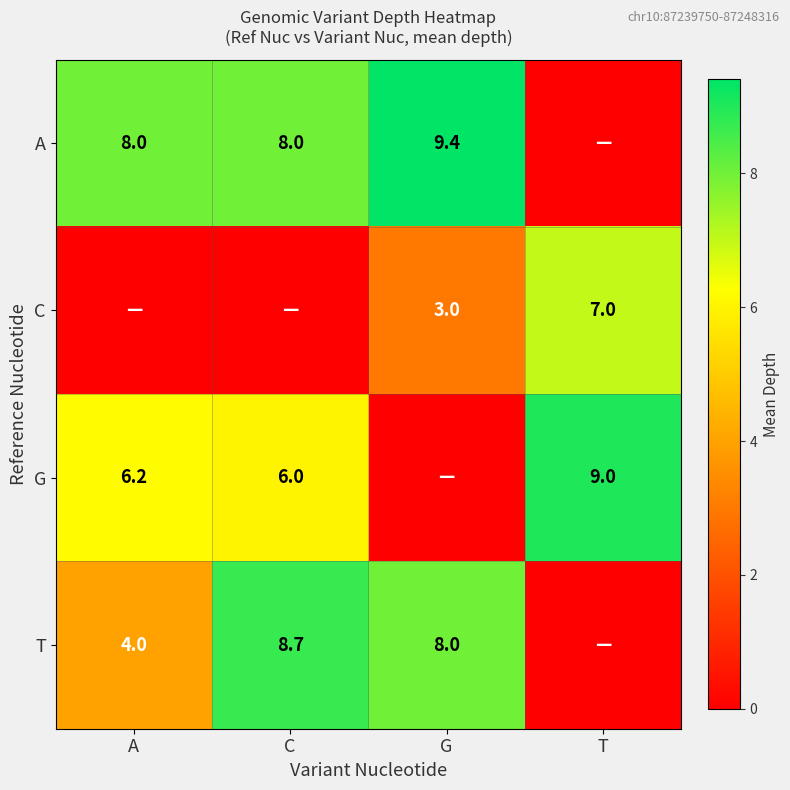

The T series shows 12.9 at G. True or false?

False